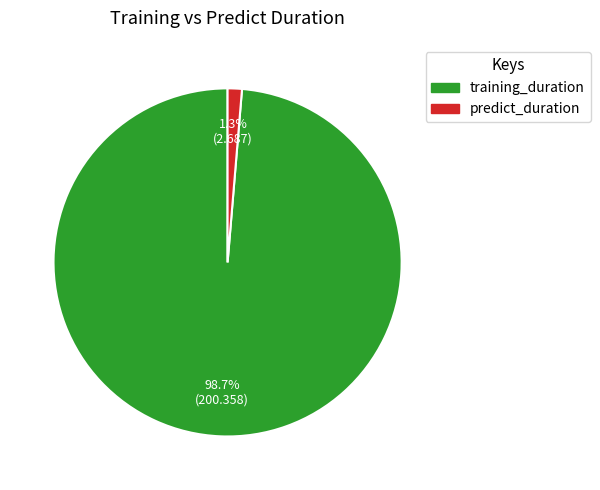

Is it true that predict_duration is 1% of the pie?

True